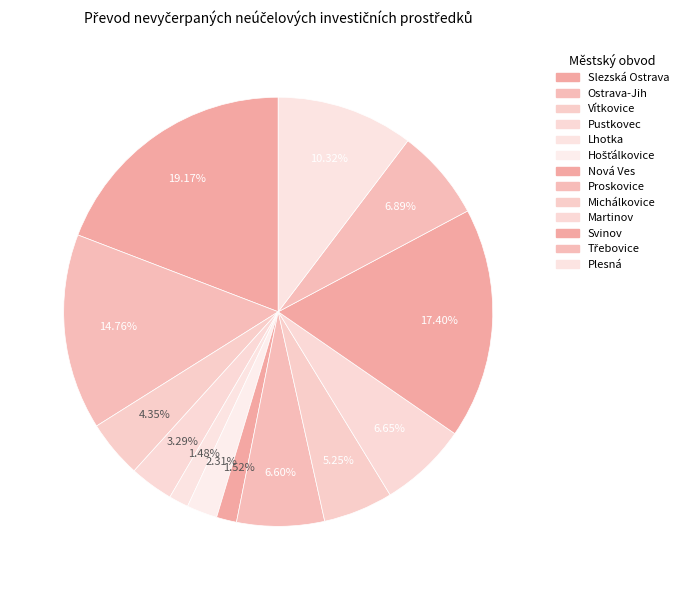

Which slice is the smallest?

Lhotka